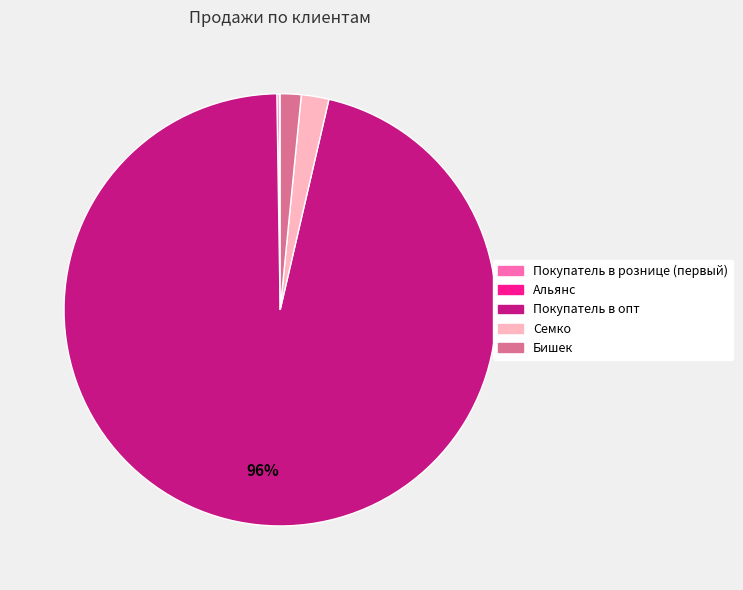

Which category has the biggest portion of the pie?

Покупатель в опт